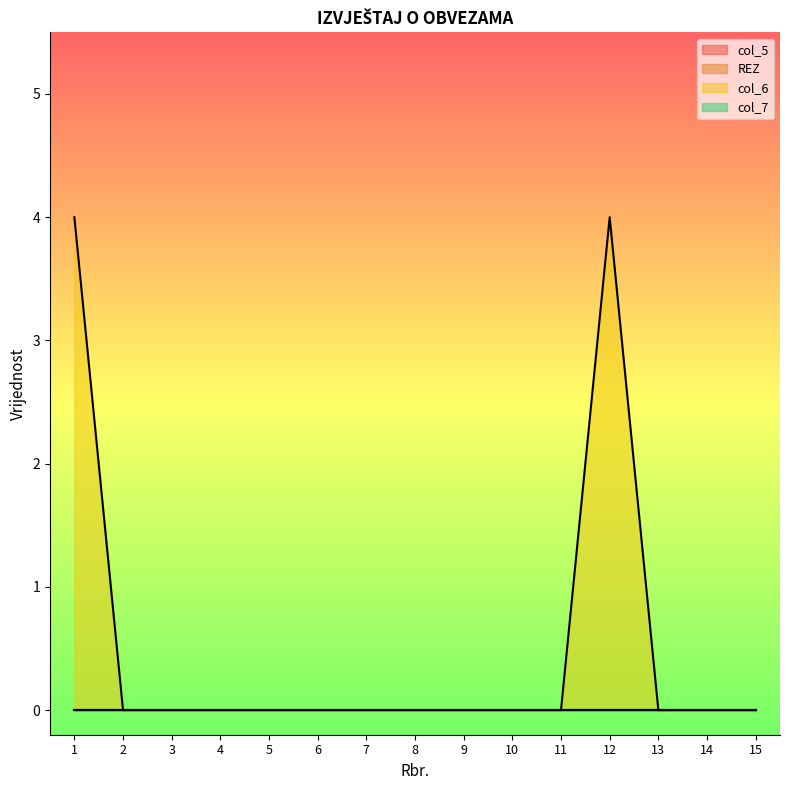

How many lines are shown in the chart?

4